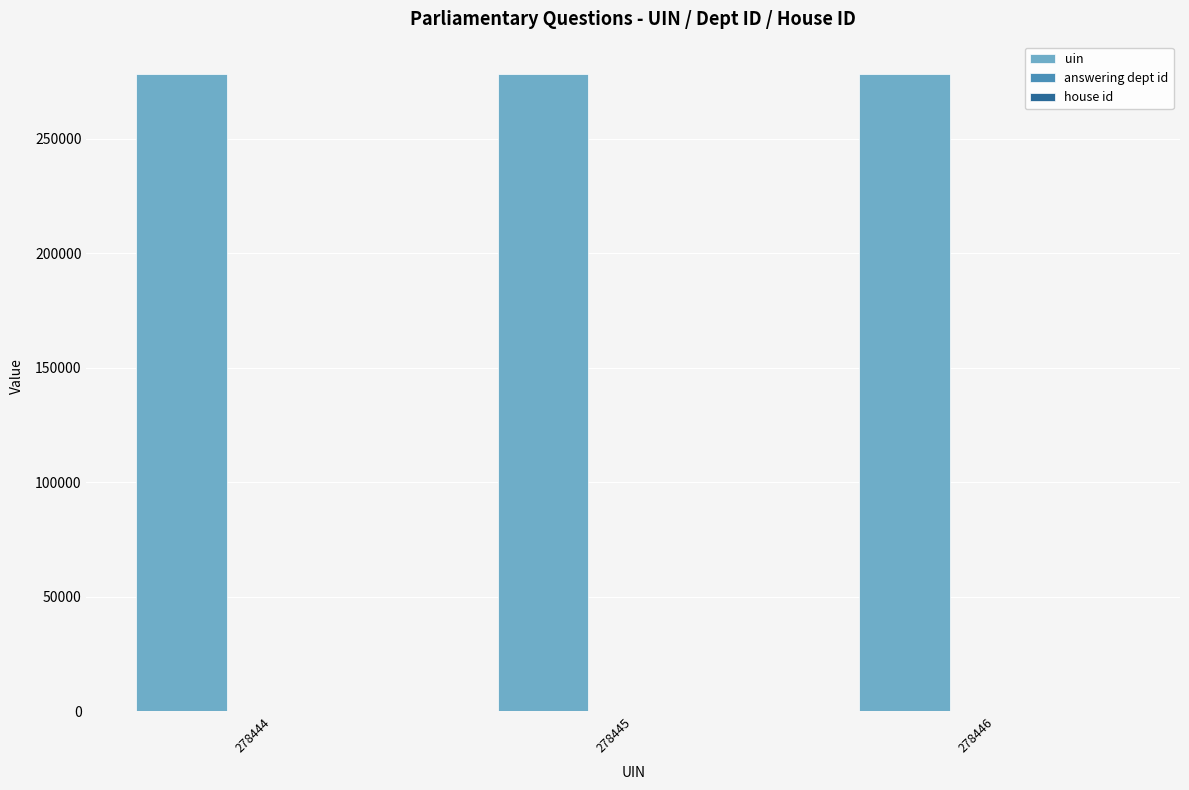

Which series has the largest total across all categories?

uin